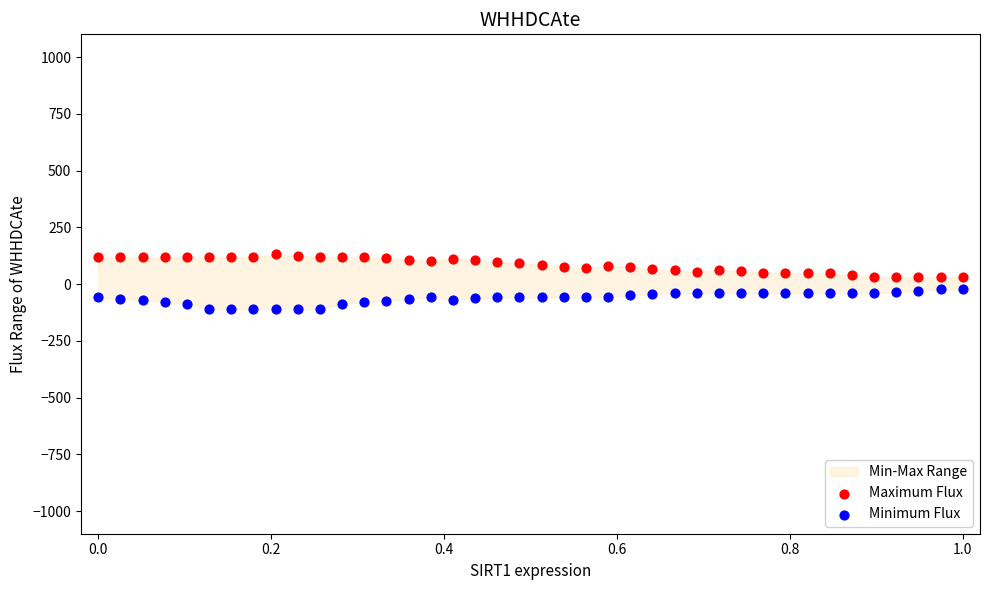

Across all data points, what is the range of Y values (max minus min)?

242.3